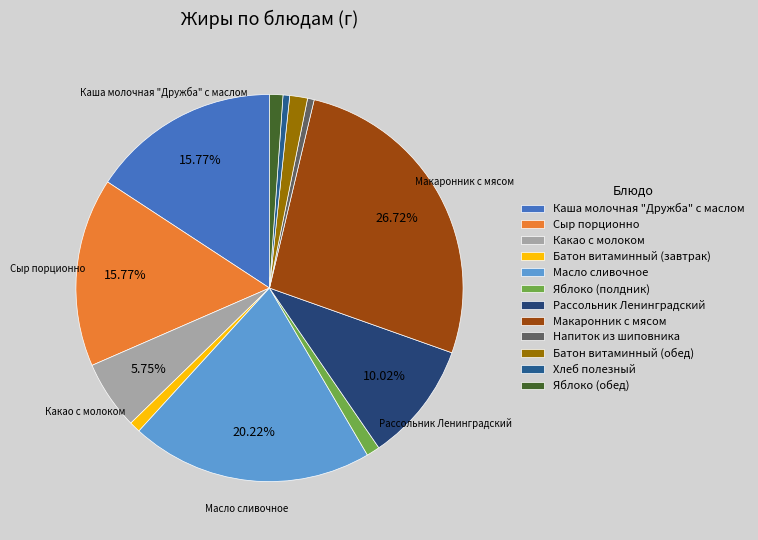

Between Масло сливочное and Яблоко (полдник), which is larger?

Масло сливочное